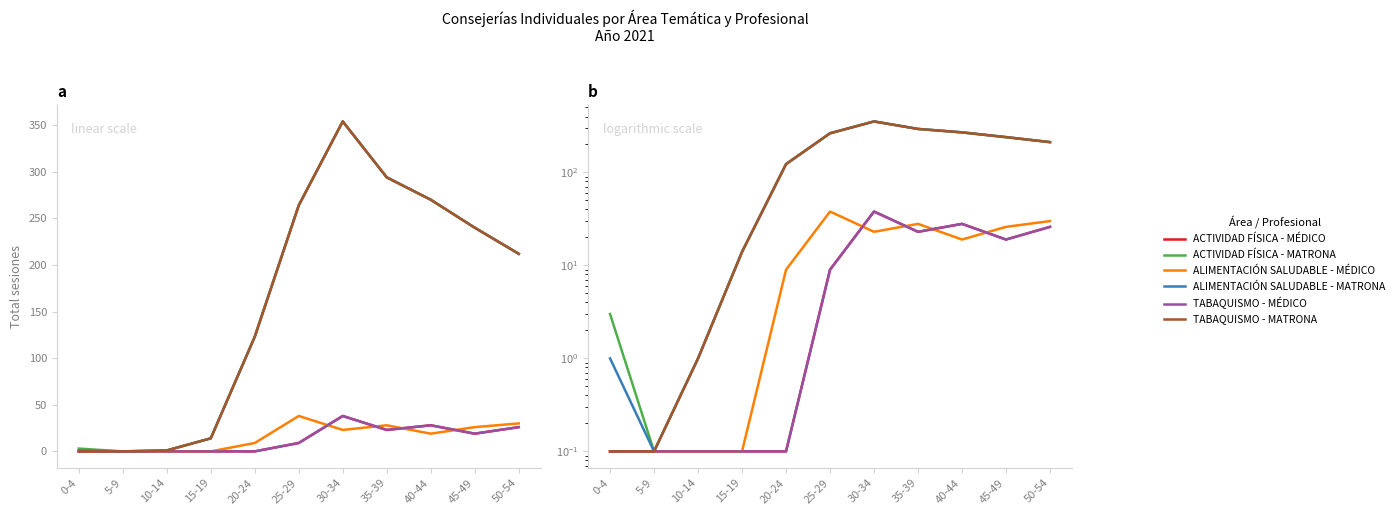

True or false: TABAQUISMO - MATRONA has more than 2 points higher than both neighbors.

False